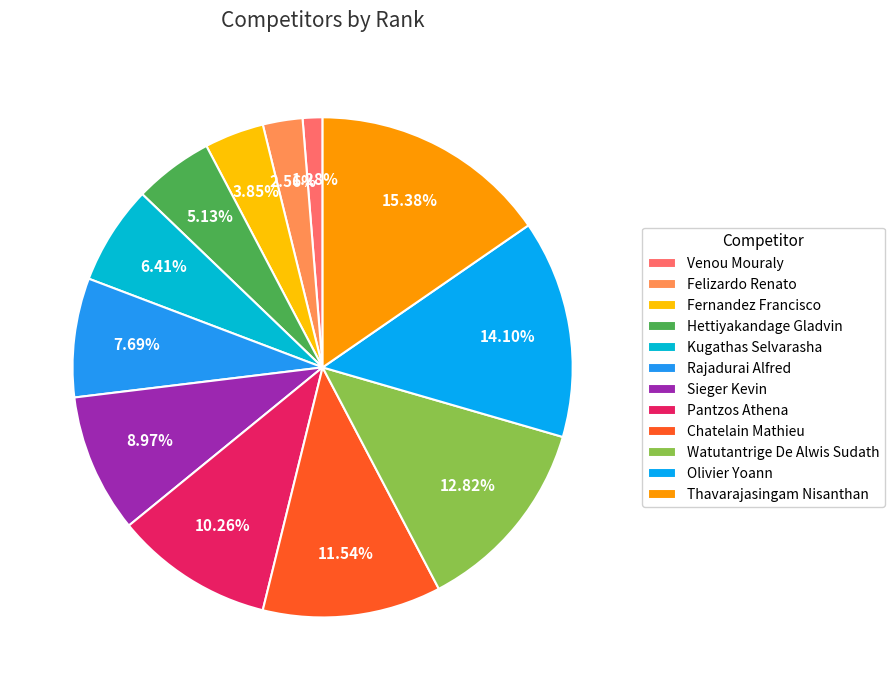

To the nearest percent, what percentage of the pie is Sieger Kevin?

9%